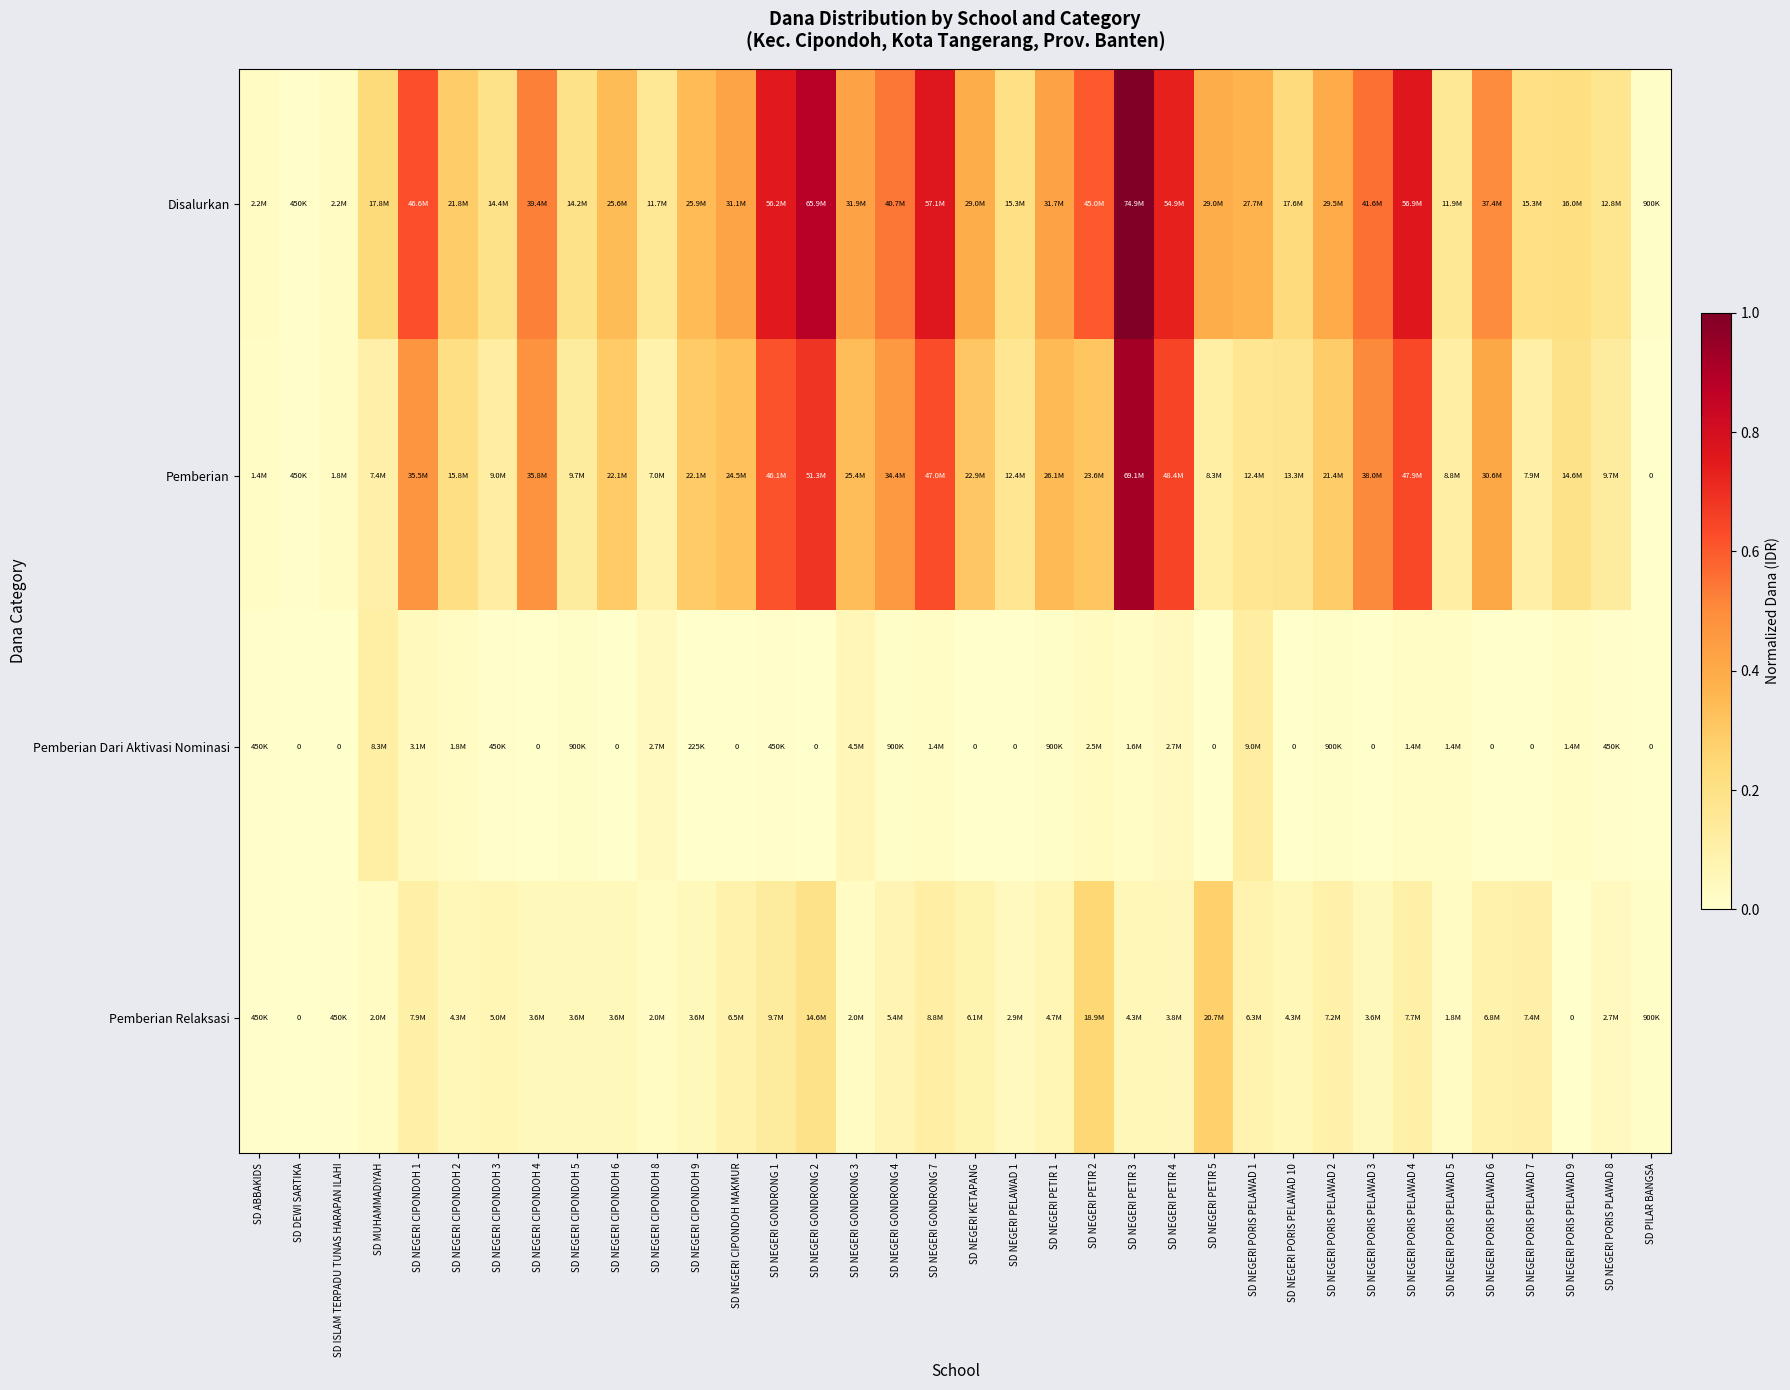

Is the value of Pemberian at SD NEGERI PETIR 3 greater than the value of Disalurkan at SD NEGERI GONDRONG 3?

Yes